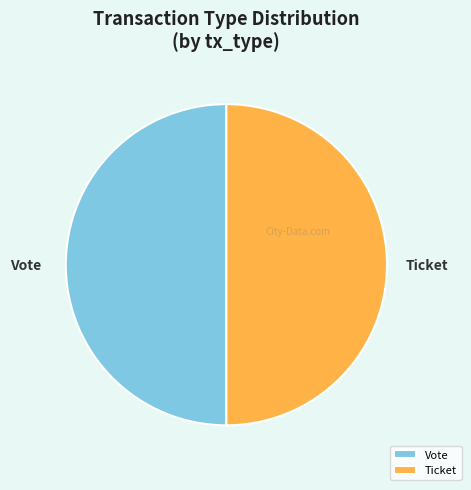

The Vote slice represents 55% of the pie. True or false?

False